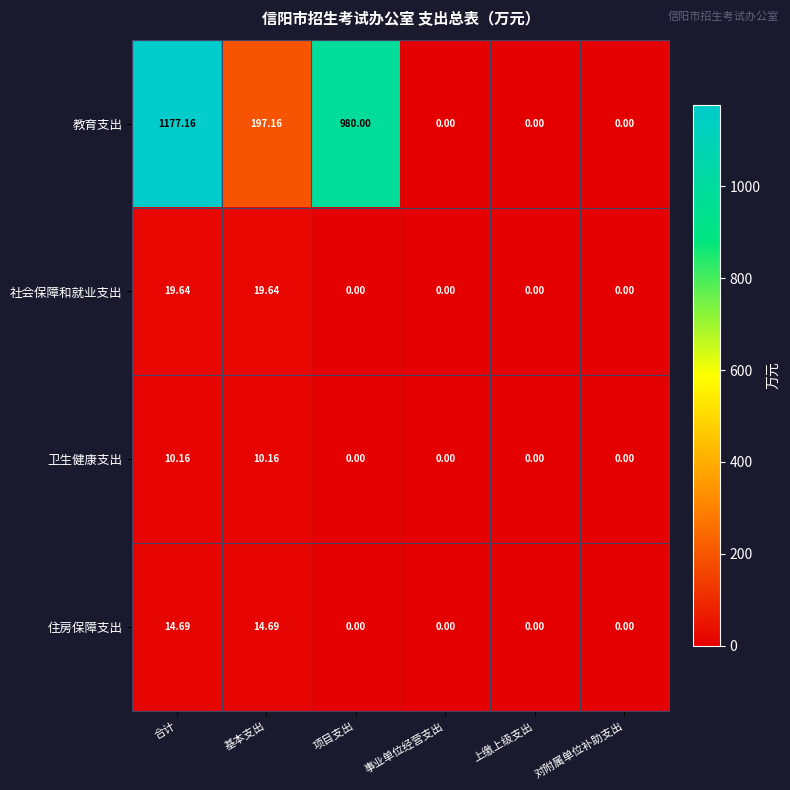

At which category does the chart reach its peak across all series?

合计